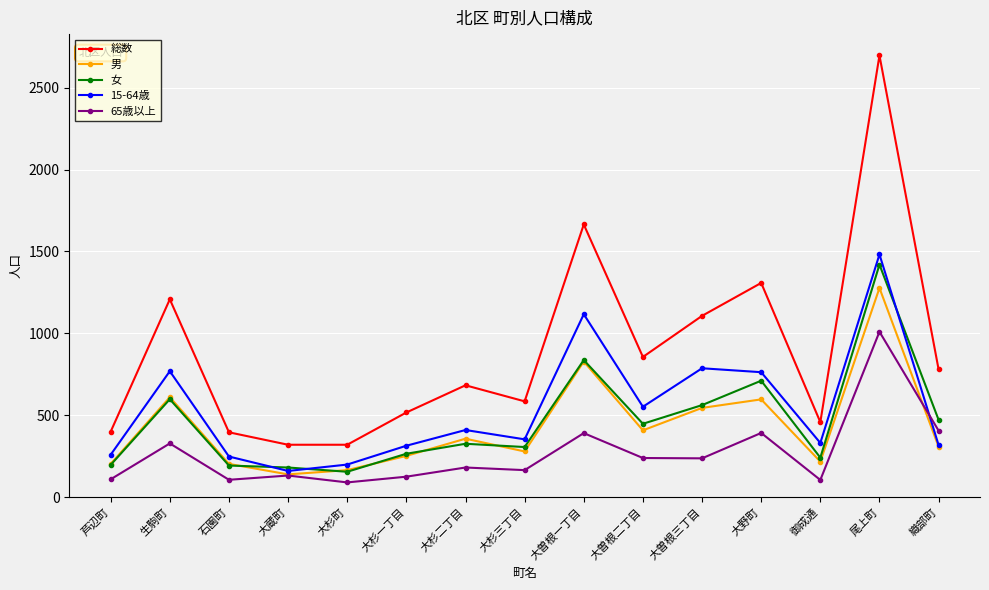

Where is the first local minimum for 男?

大蔵町